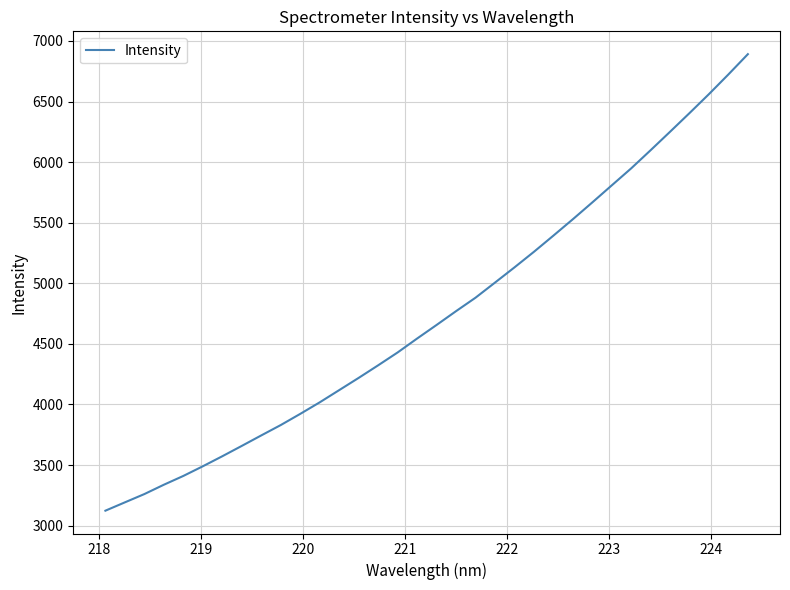

What is the difference between the maximum and minimum values?

3766.9